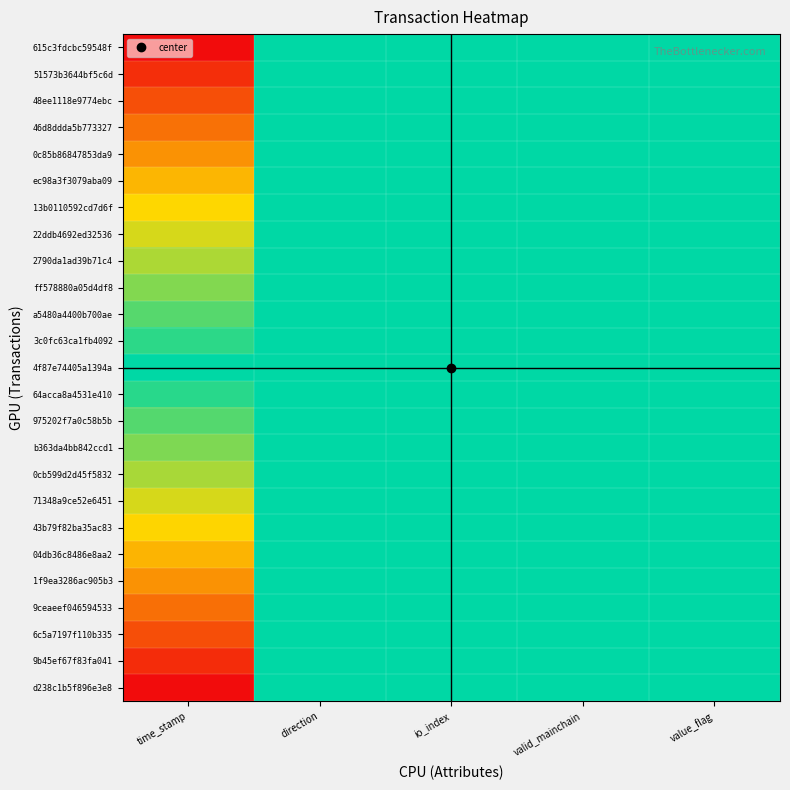

At valid_mainchain, list the series in order from smallest to largest.

615c3fdcbc59548f, 51573b3644bf5c6d, 48ee1118e9774ebc, 46d8ddda5b773327, 0c85b86847853da9, ec98a3f3079aba09, 13b0110592cd7d6f, 22ddb4692ed32536, 2790da1ad39b71c4, ff578880a05d4df8, a5480a4400b700ae, 3c0fc63ca1fb4092, 4f87e74405a1394a, 64acca8a4531e410, 975202f7a0c58b5b, b363da4bb842ccd1, 0cb599d2d45f5832, 71348a9ce52e6451, 43b79f82ba35ac83, 04db36c8486e8aa2, 1f9ea3286ac905b3, 9ceaeef046594533, 6c5a7197f110b335, 9b45ef67f83fa041, d238c1b5f896e3e8